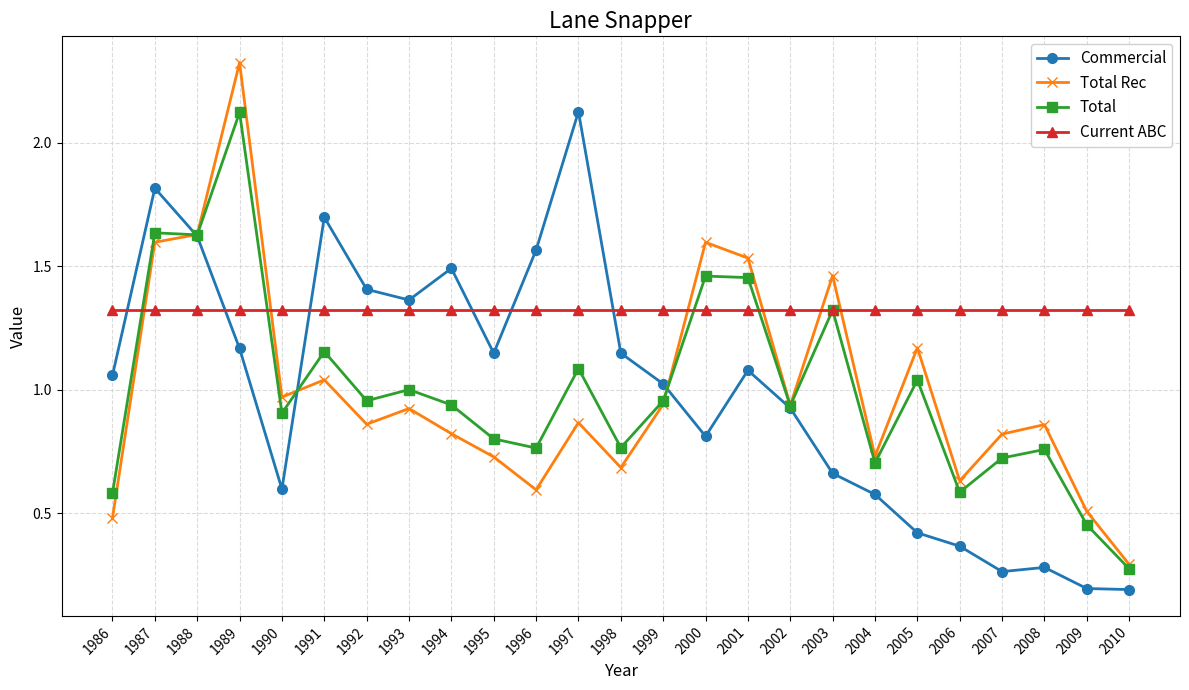

What is the difference between the highest and lowest values at 1997?

1.3